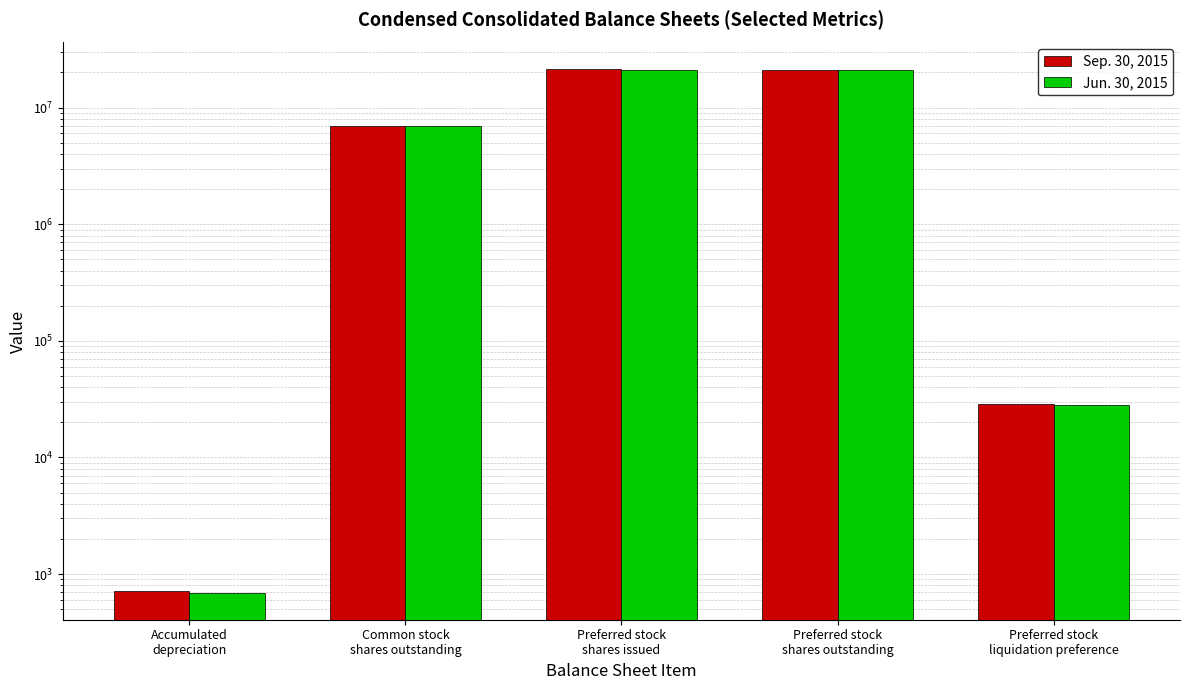

True or false: Sep. 30, 2015 has a value of 6376918 at Preferred stock
shares issued.

False